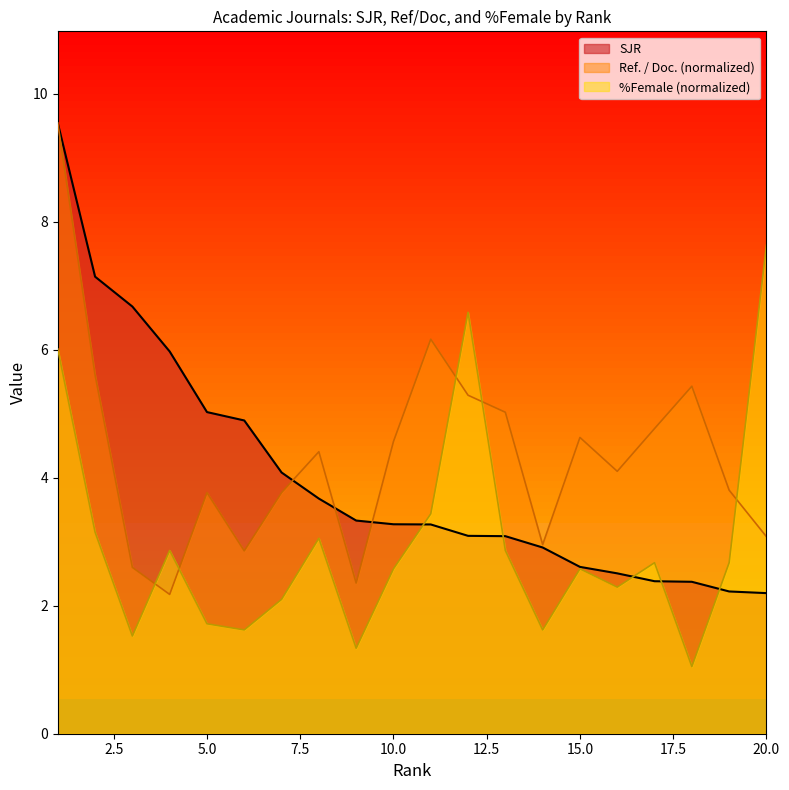

The value of SJR at 19 is 0.5. True or false?

False